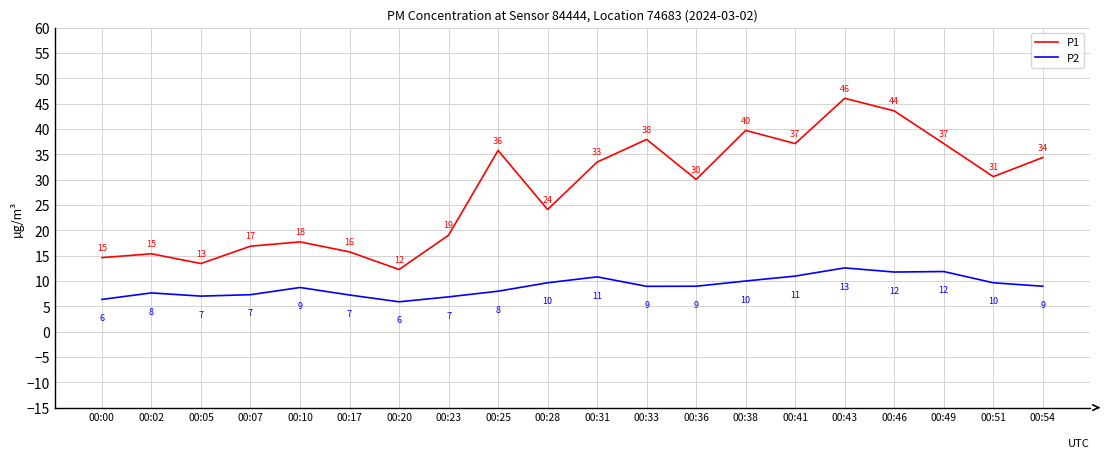

What is the maximum value shown in the chart?

46.0